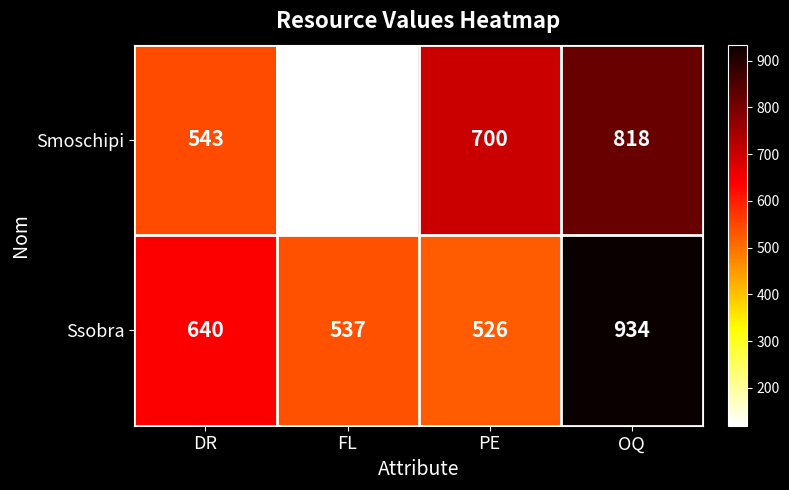

How many values in the Smoschipi series are below 700?

2